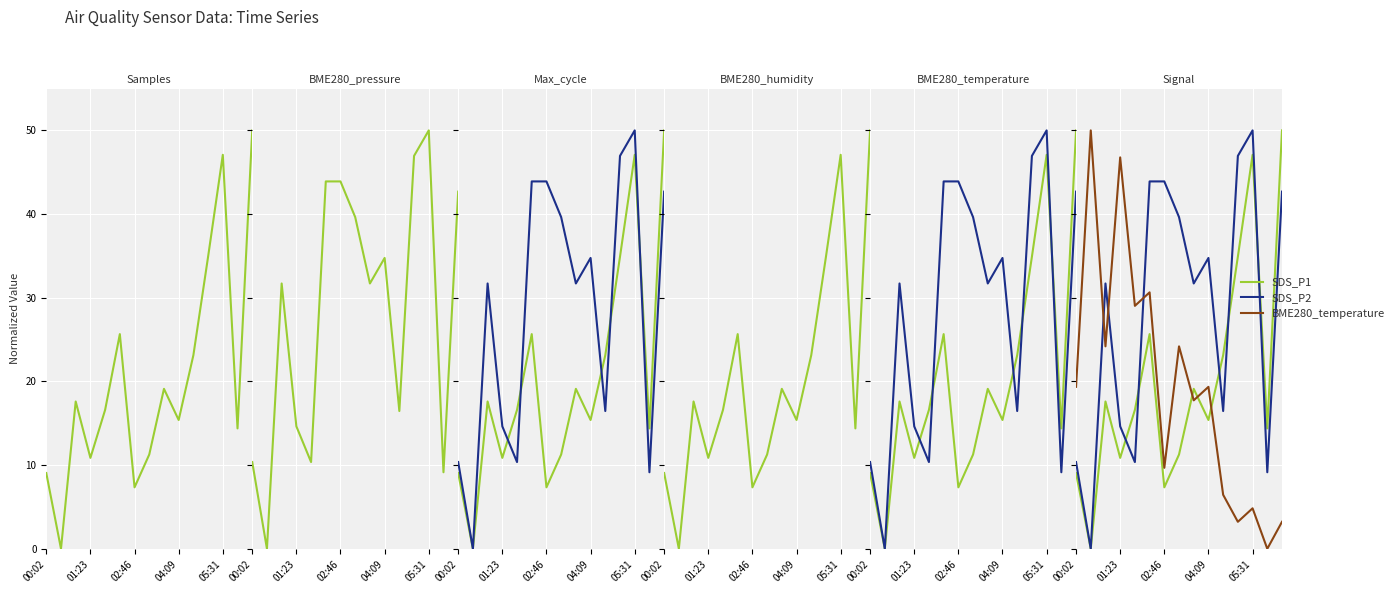

At how many categories does at least one series exceed 46?

5